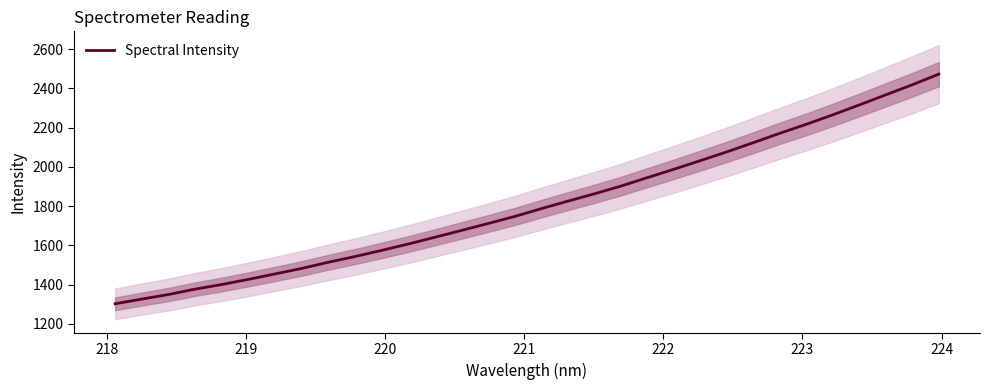

What is the highest value of the Spectral Intensity series?

2472.0